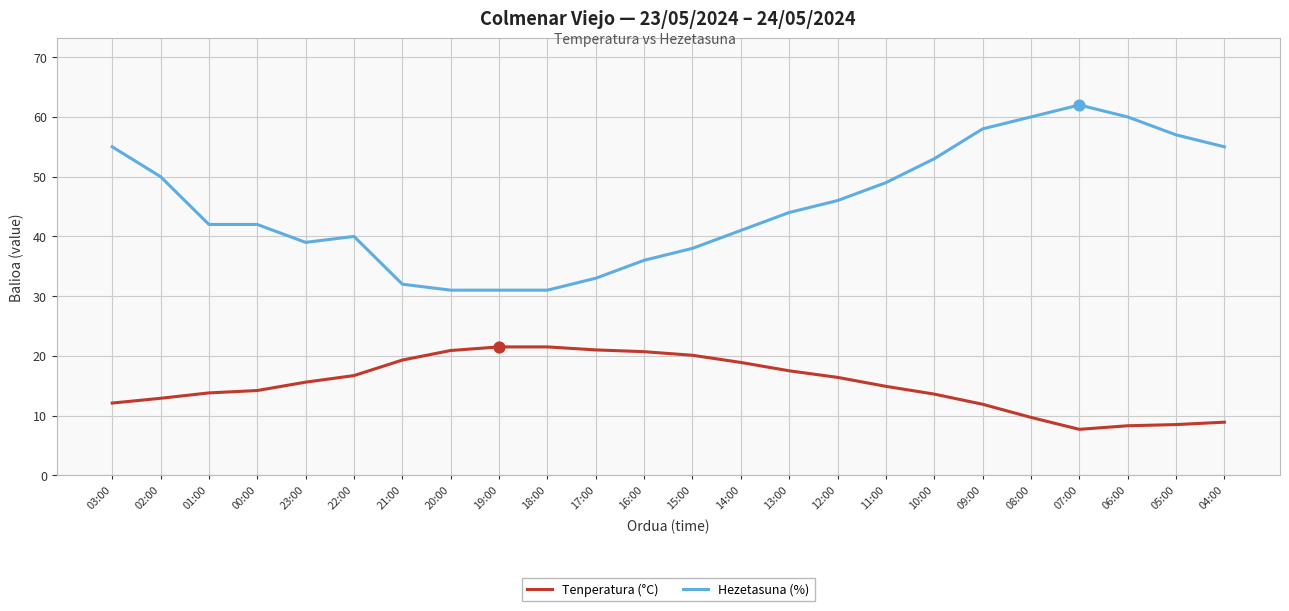

What is the total value across all series at 23:00?

54.6